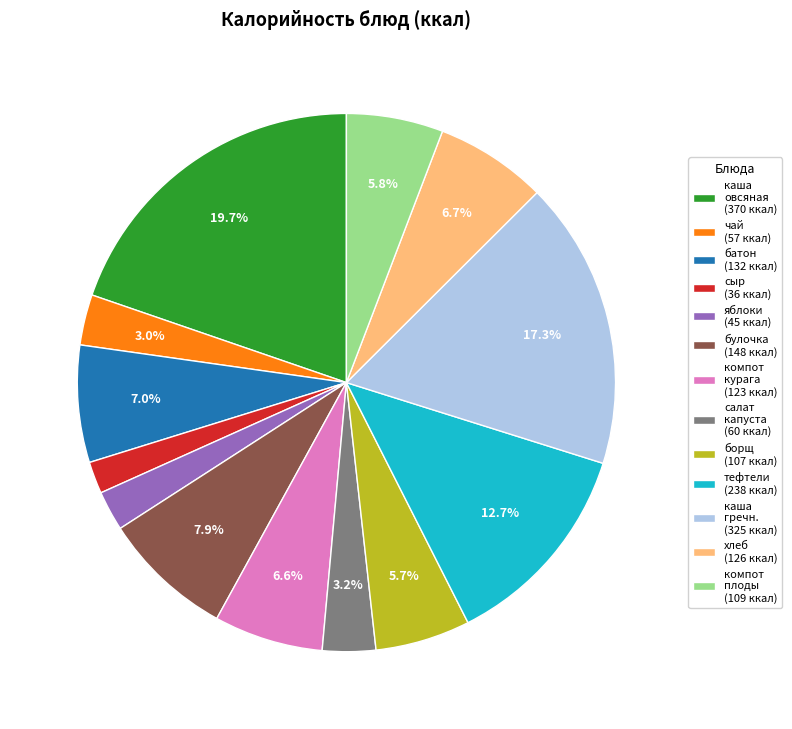

Does any single category account for the majority?

No